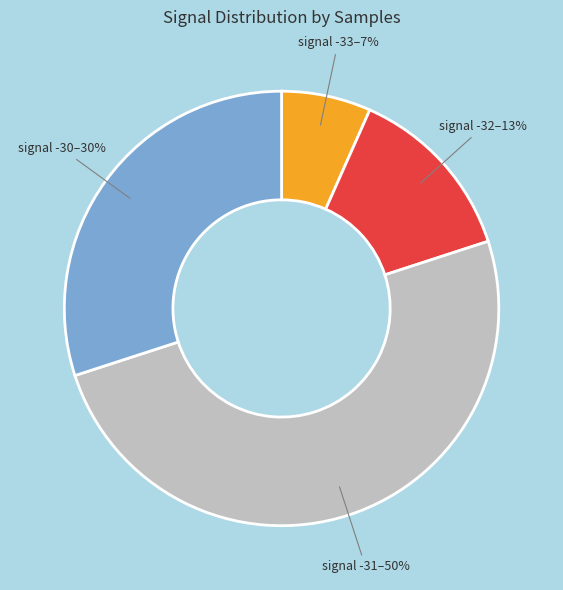

To the nearest percent, what is the difference between the signal -31 and signal -32 slice percentages?

37%